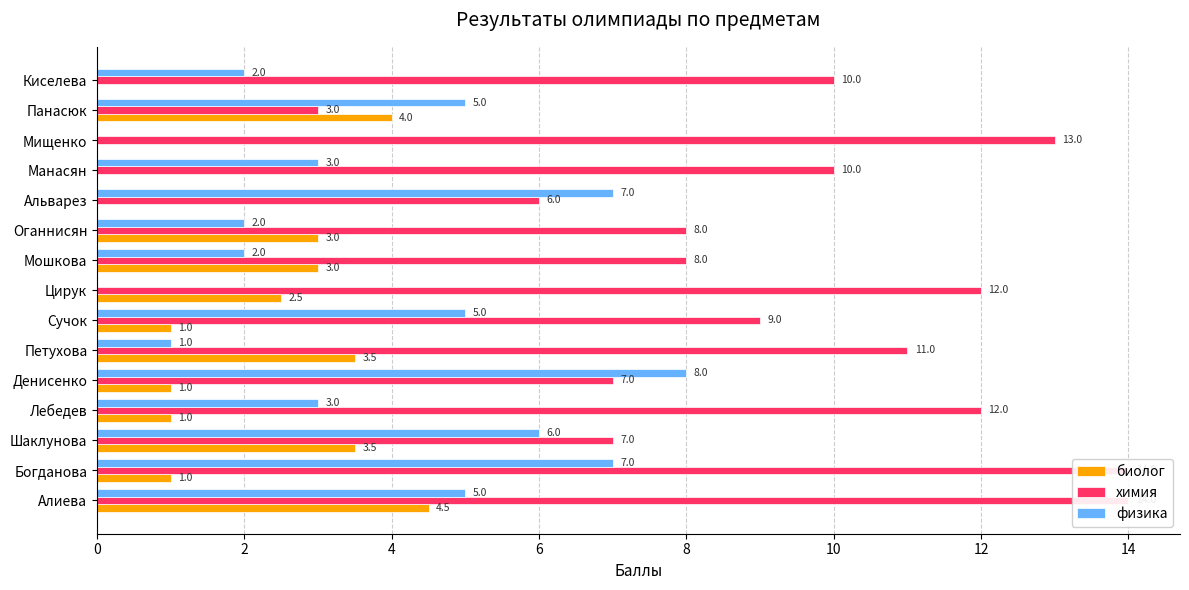

How many bars are there in total?

45